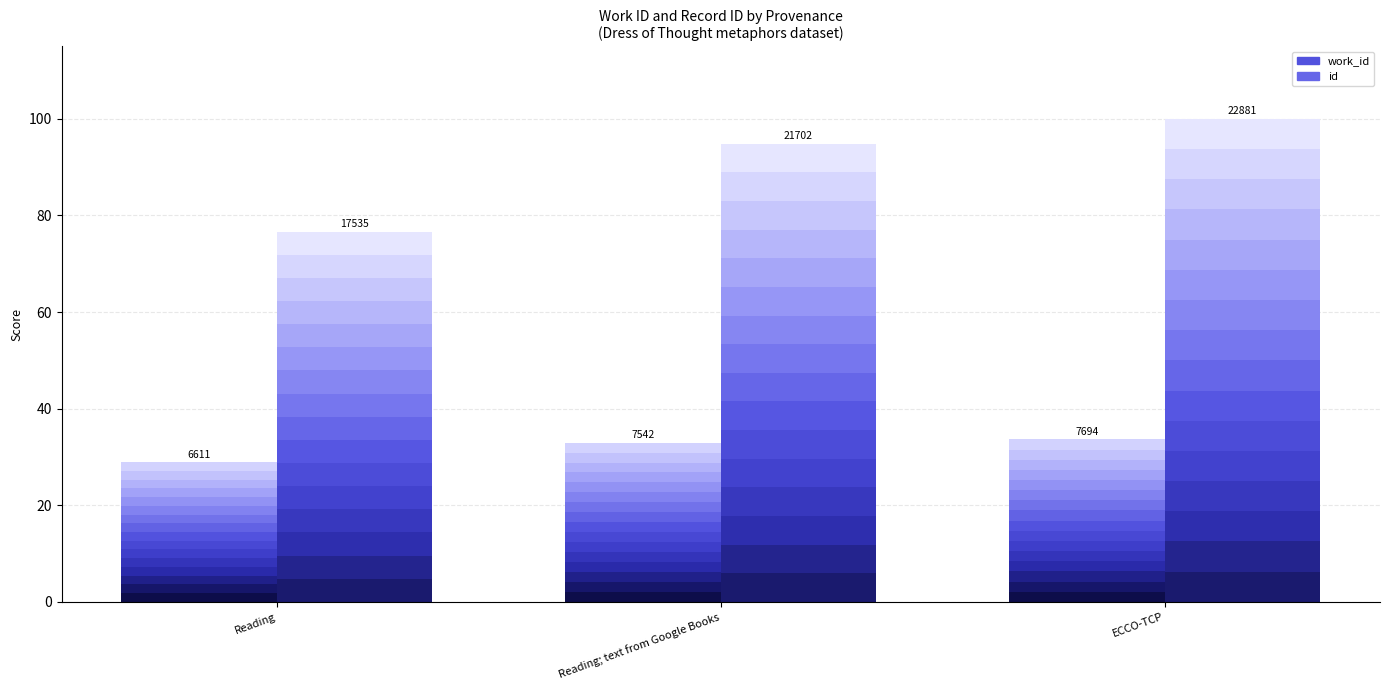

Are the bars horizontal?

No